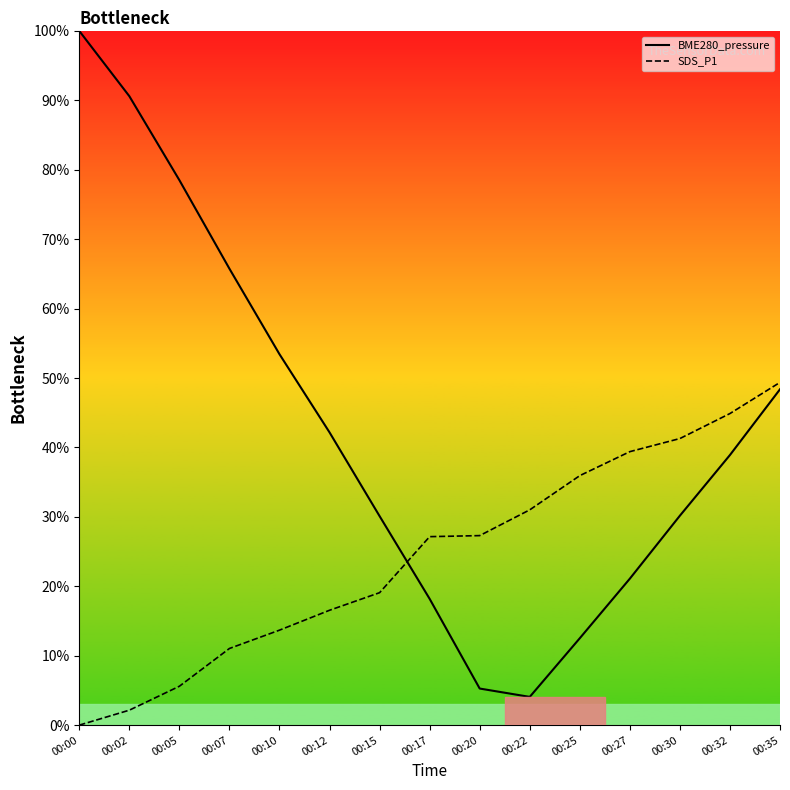

The BME280_pressure series shows 5.3 at 00:20. True or false?

True